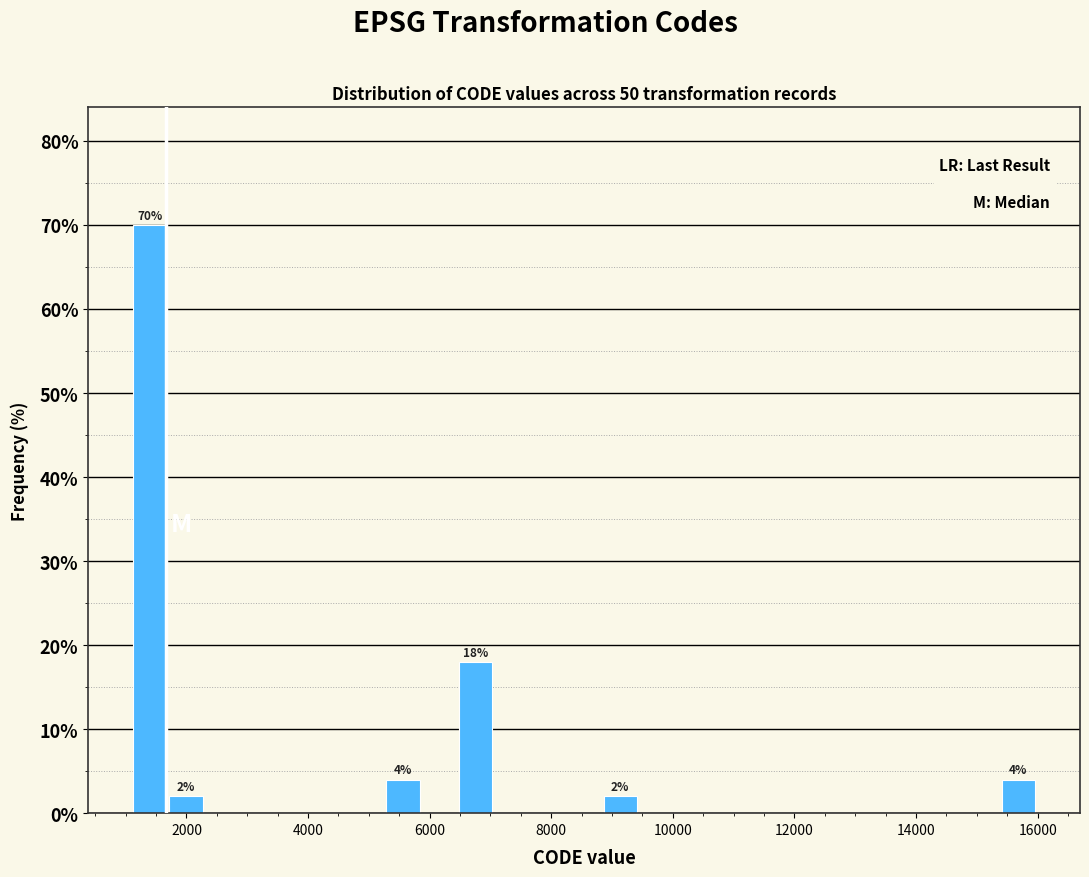

Around what value on the x-axis is the tallest bar? Give the approximate position of its centre, as read against the axis.

1400